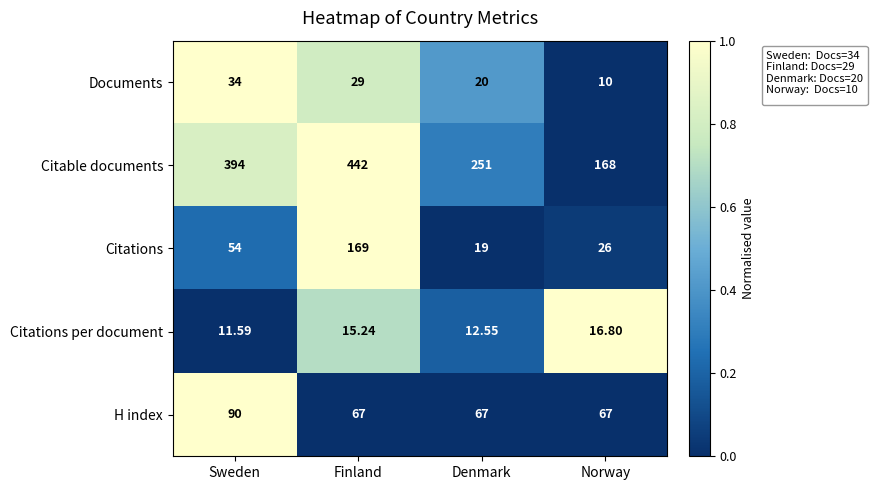

Rank the series at Norway from highest to lowest value.

Citable documents, H index, Citations, Citations per document, Documents